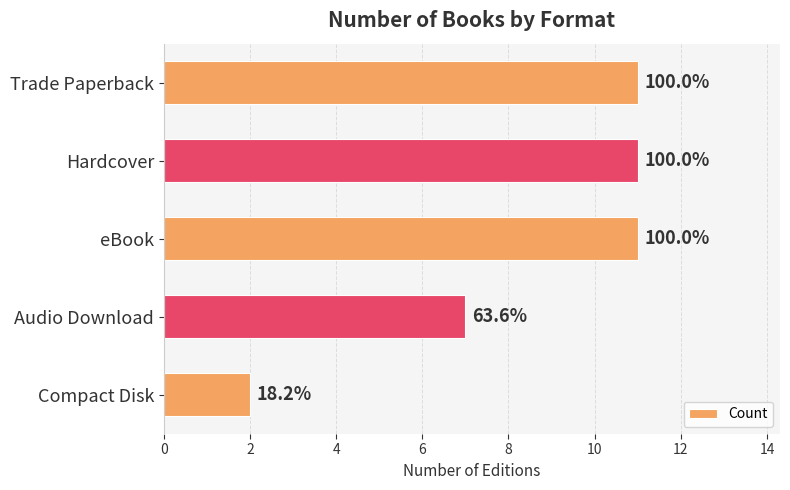

Are the bars grouped side by side (vs. stacked)?

No